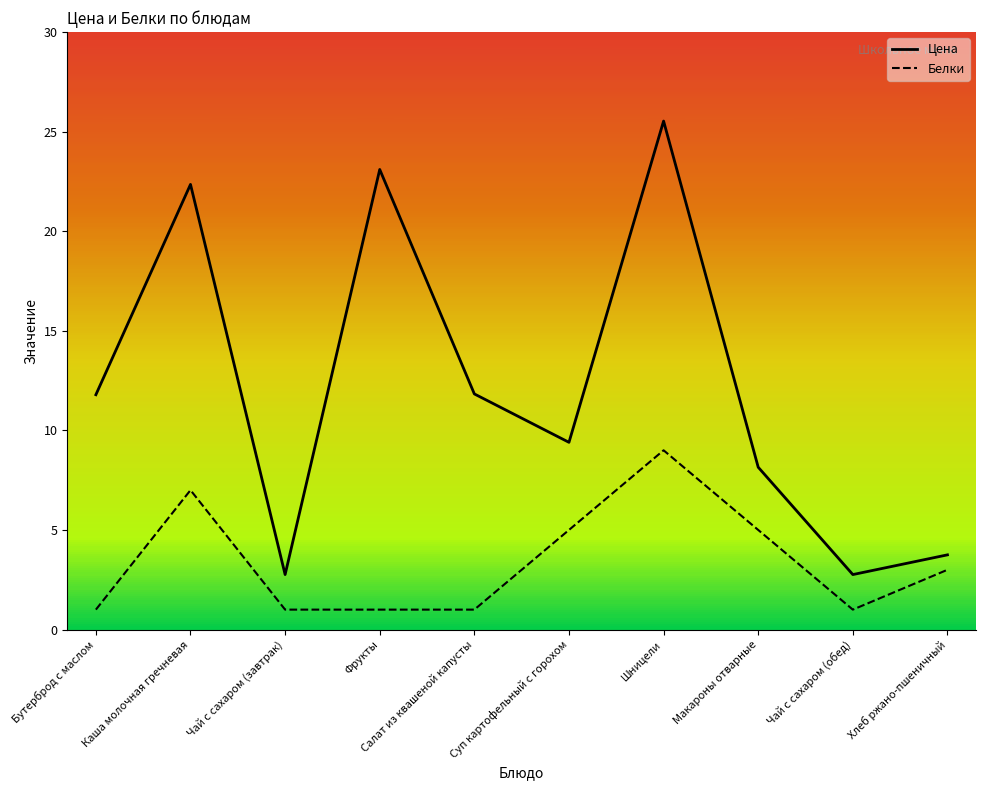

At which category does Цена reach its first local peak?

Каша молочная гречневая